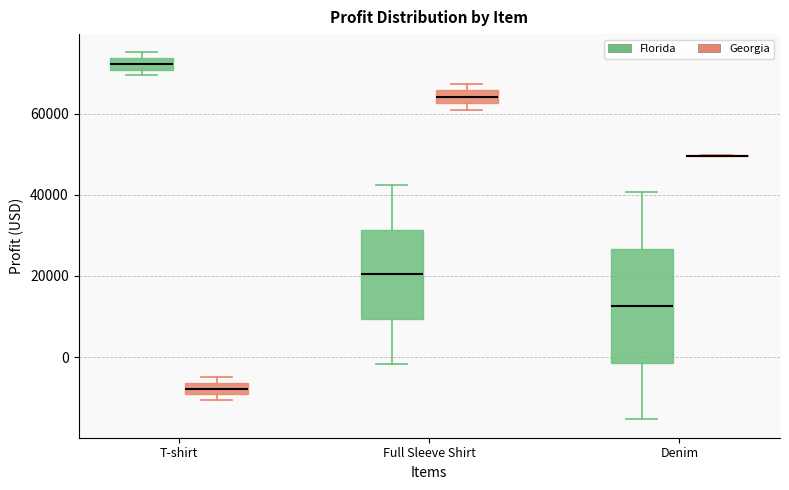

Where does the upper whisker of the box for Denim (Florida) end on the y-axis? The values are not printed on the chart, so give them approximately, as read against the axis.

40000